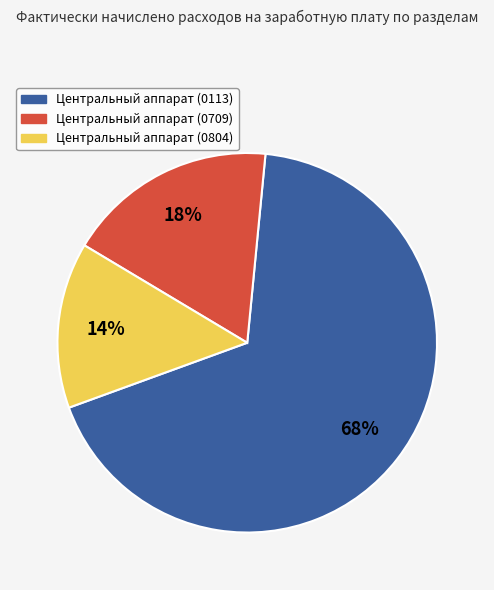

Which slice is the smallest?

Центральный аппарат (0804)